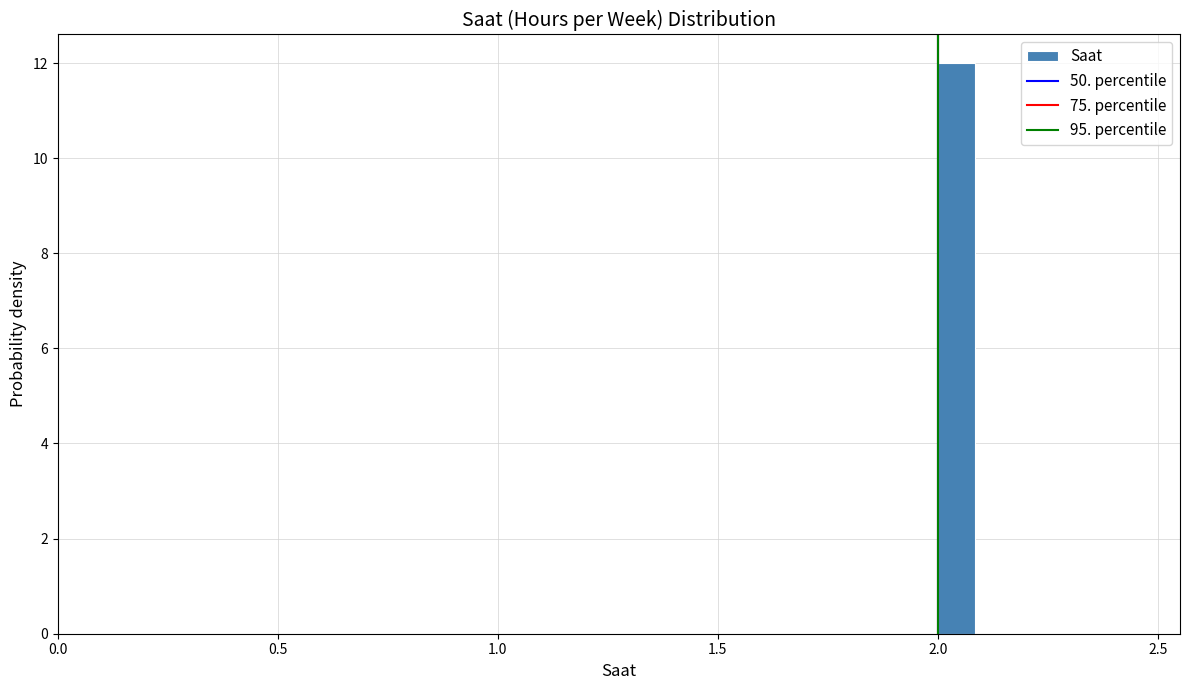

Read against the x-axis, roughly where is the centre of the tallest bar?

2.05